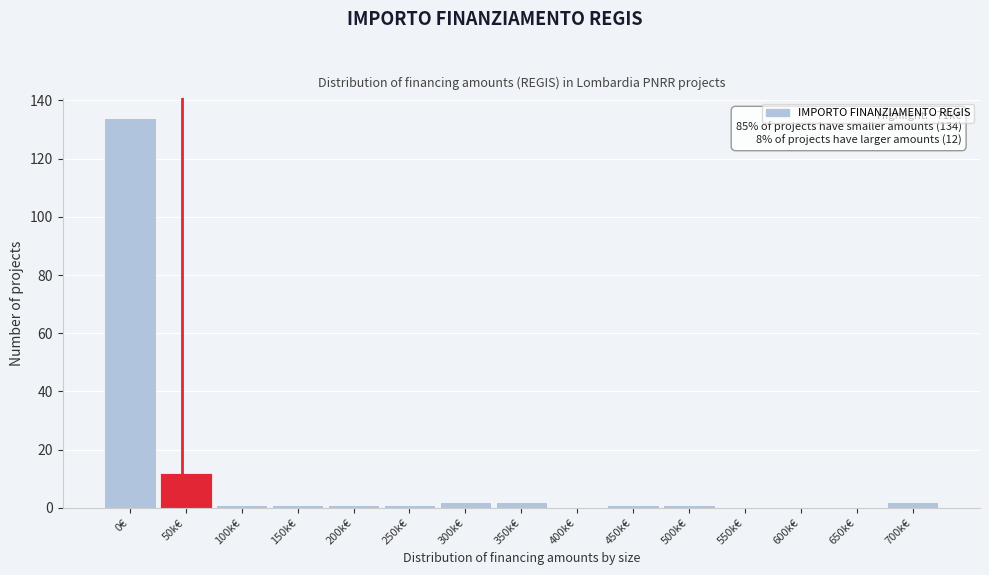

Reading left to right, extract all data points from this chart.

0€=134	50k€=12	100k€=1	150k€=1	200k€=1	250k€=1	300k€=2	350k€=2	400k€=0	450k€=1	500k€=1	550k€=0	600k€=0	650k€=0	700k€=2